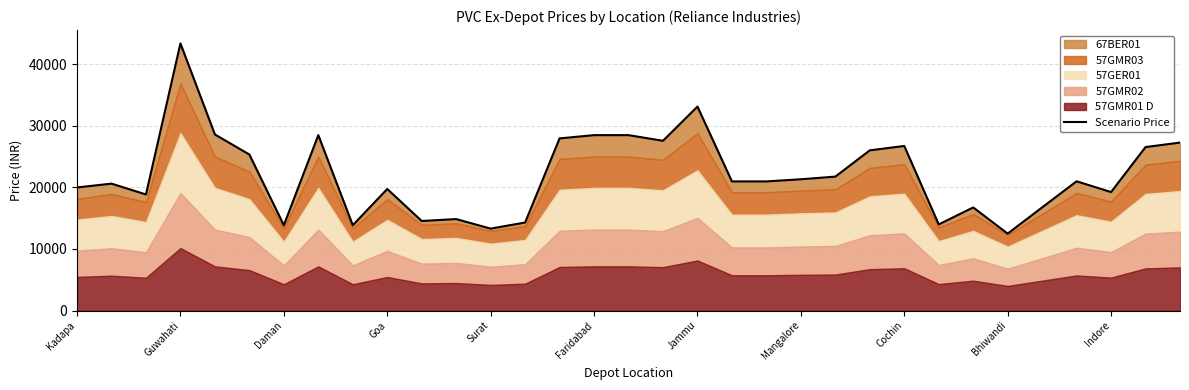

Does the chart have visible grid lines?

Yes